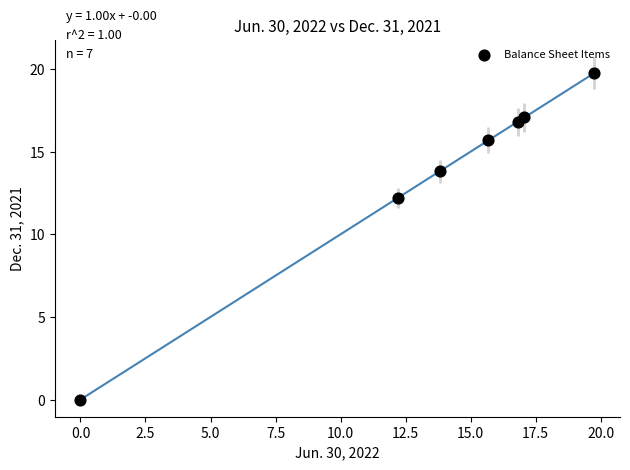

What is the average Y value?

13.6